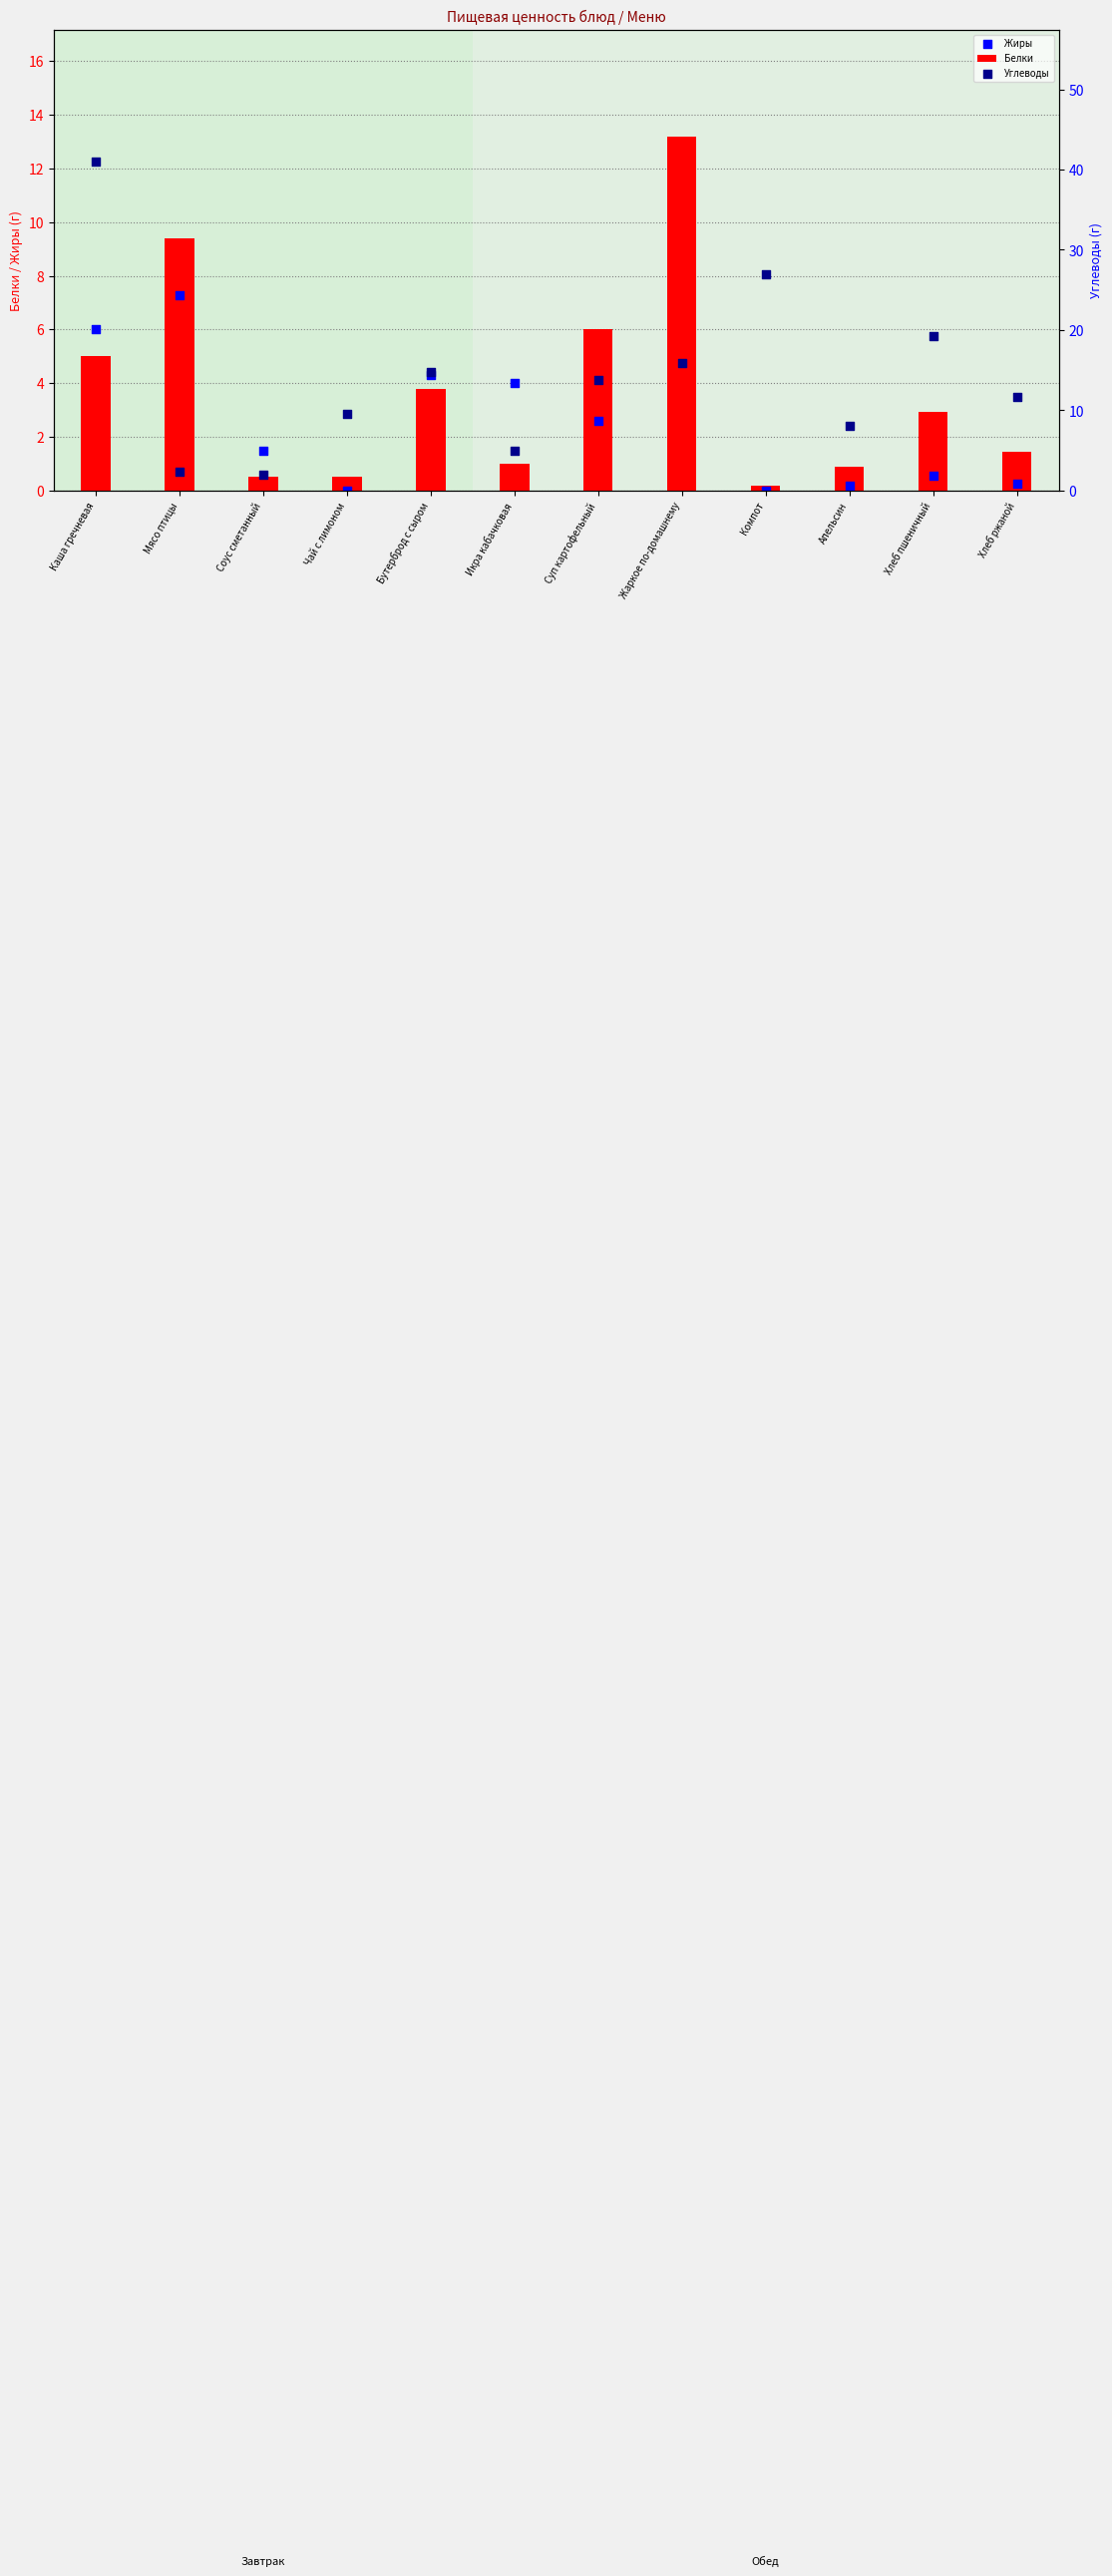

Which series contains the highest Y value?

Углеводы